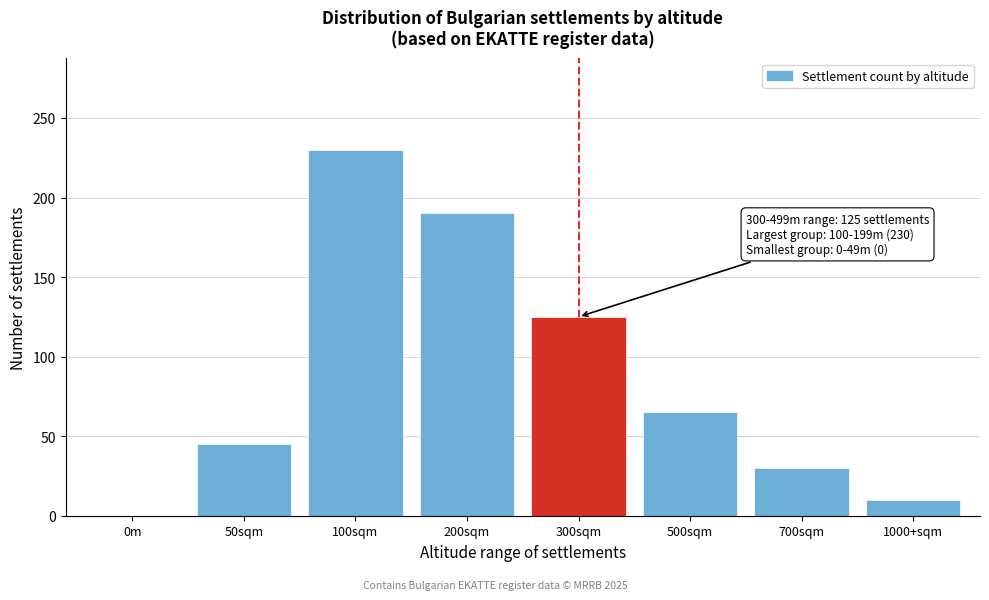

Reading right to left, transcribe all the data shown in this chart.

1000+sqm=10	700sqm=30	500sqm=65	300sqm=125	200sqm=190	100sqm=230	50sqm=45	0m=0